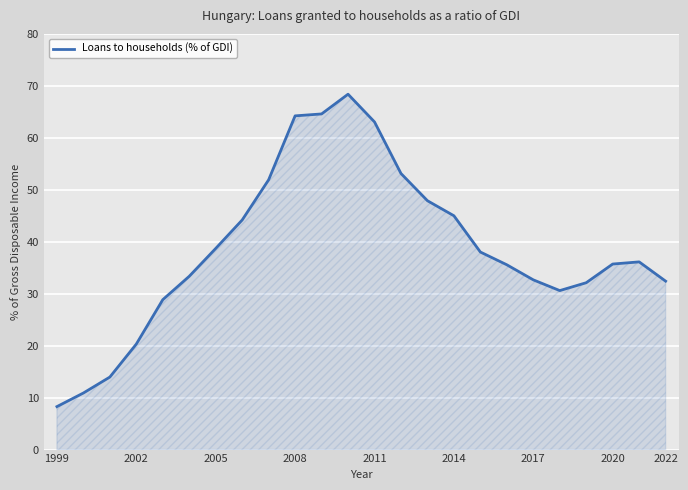

What is the maximum value shown in the chart?

68.4